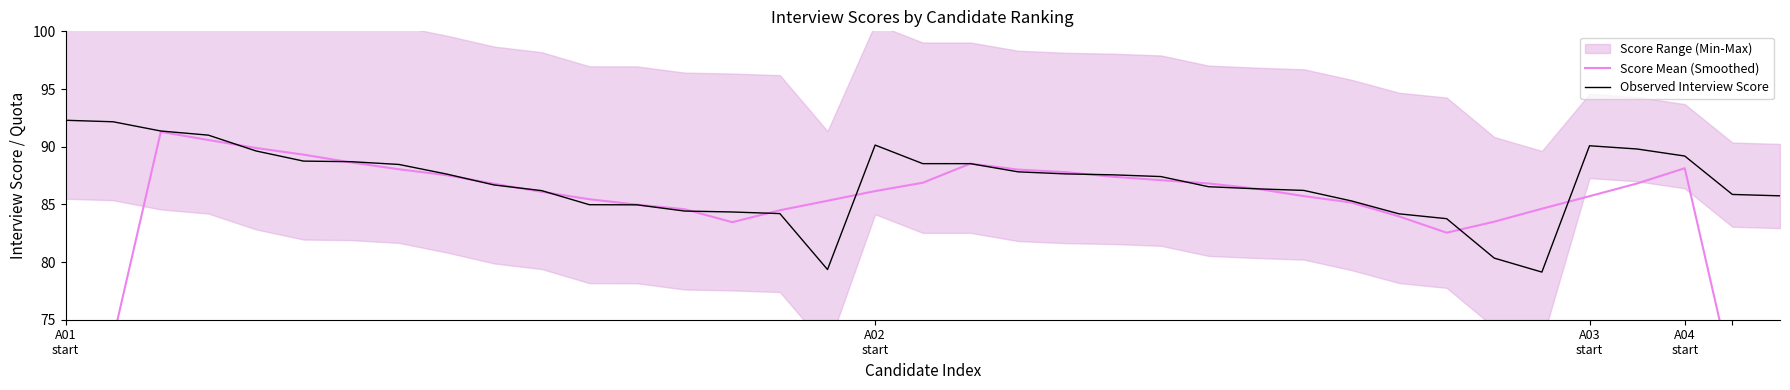

What is the minimum value for Observed Interview Score?

79.1